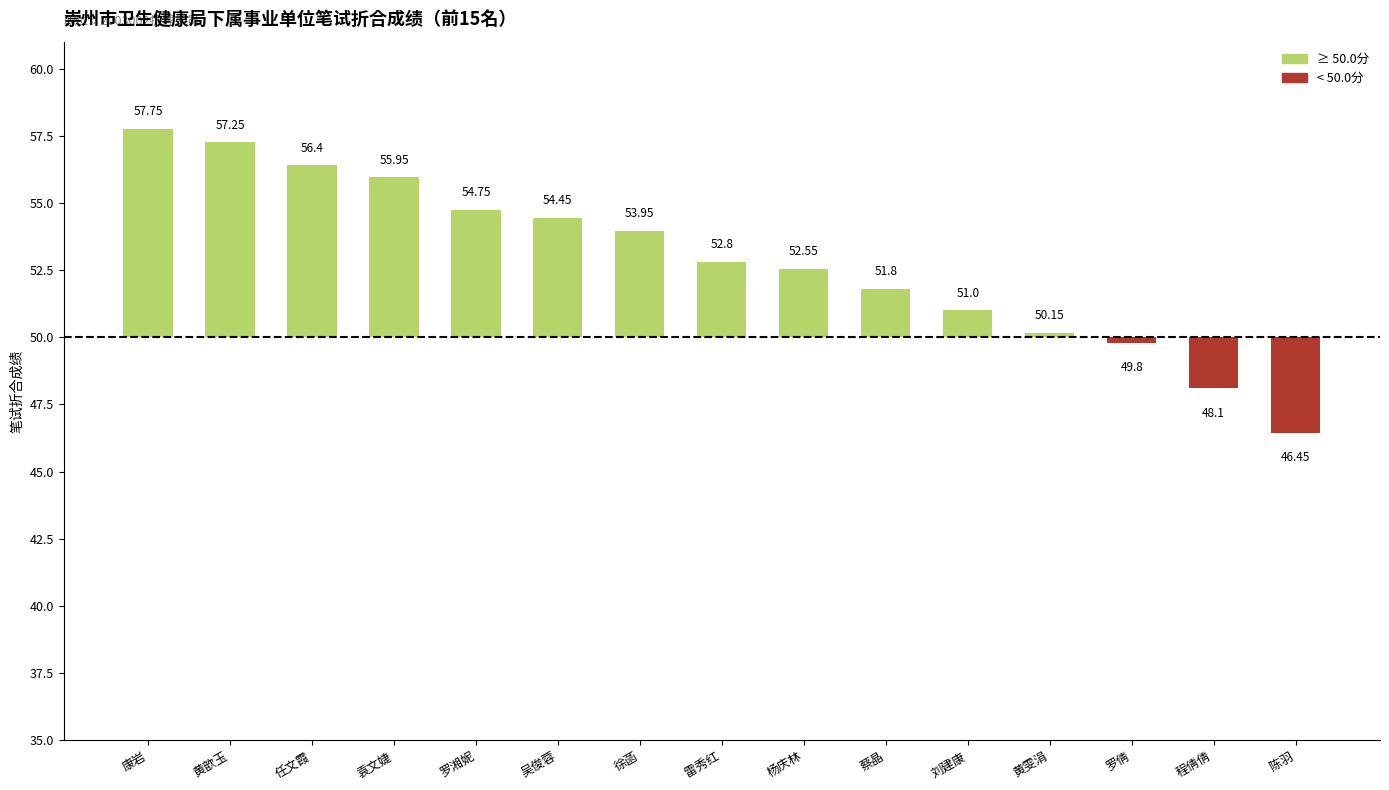

List the labels in order of value, smallest first.

陈羽, 程倩倩, 罗倩, 黄雯涓, 刘建康, 蔡晶, 杨庆林, 雷秀红, 徐菡, 吴俊蓉, 罗湘妮, 袁文婕, 任文霞, 黄歆玉, 康岩